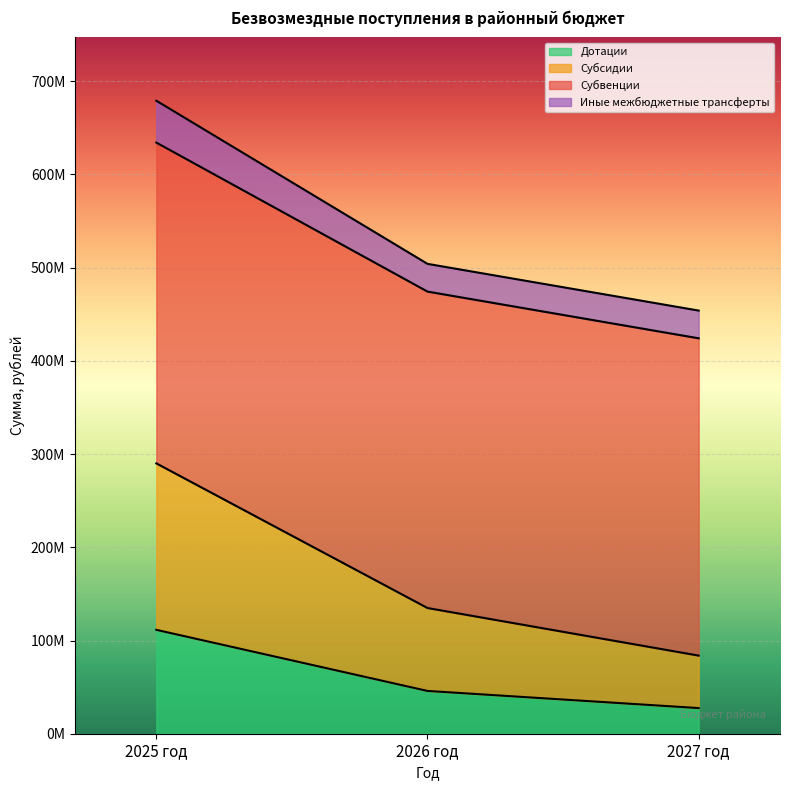

What are all the series names shown in the legend?

Дотации, Субсидии, Субвенции, Иные межбюджетные трансферты